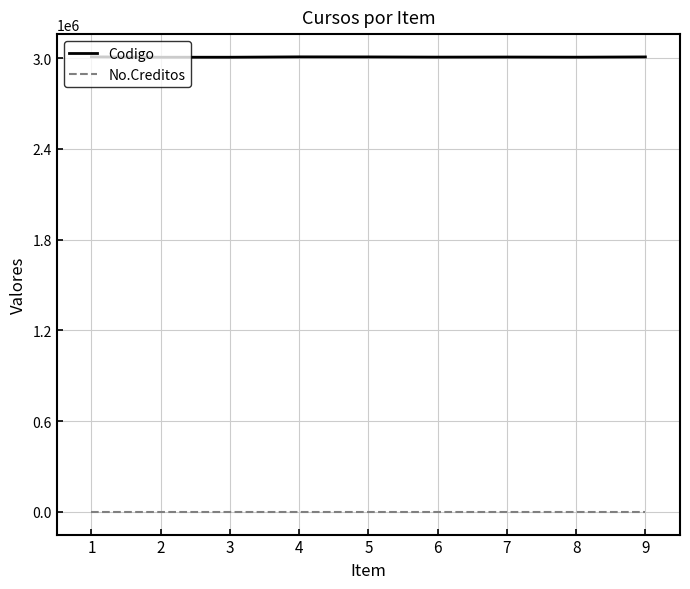

True or false: No.Creditos has a value of 3 at 3.

True